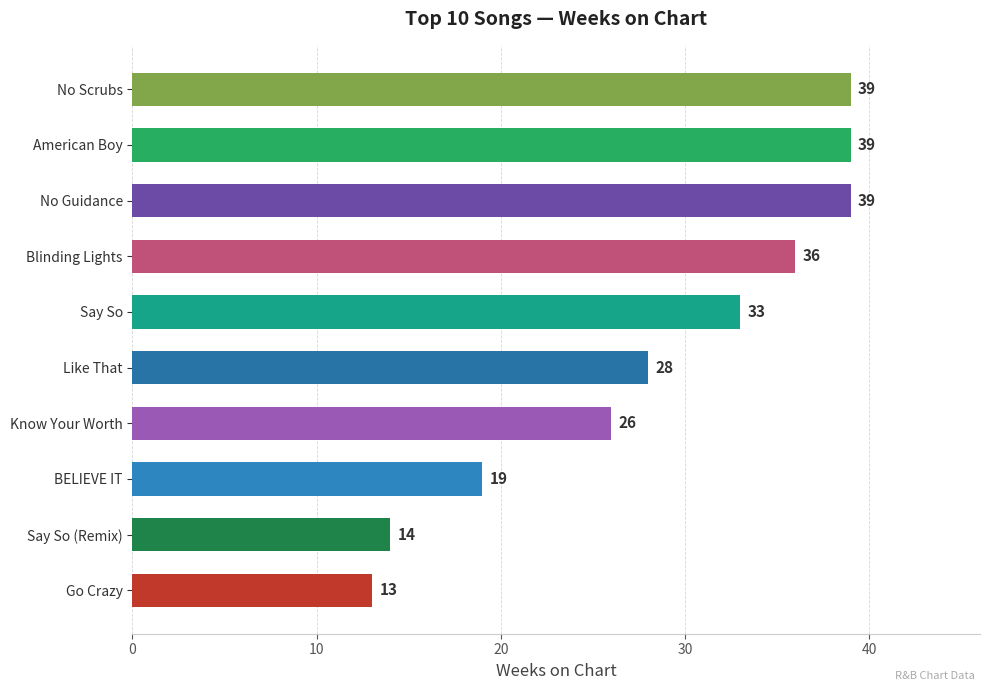

At which label is the value closest to 26?

Know Your Worth